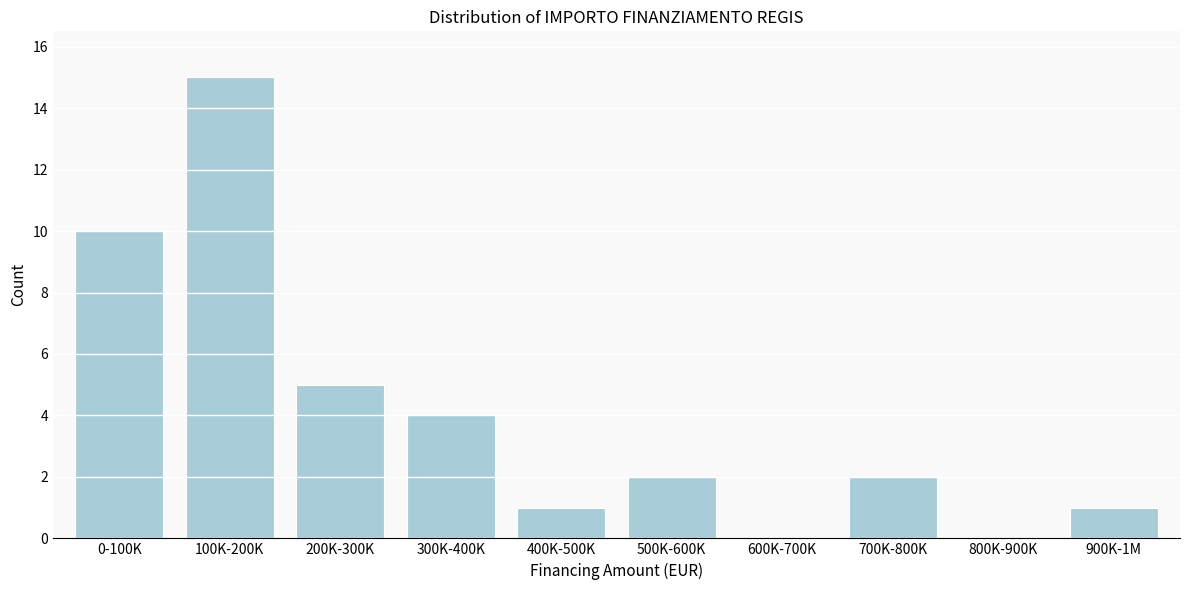

Reading right to left, extract all data points from this chart.

900K-1M=1	800K-900K=0	700K-800K=2	600K-700K=0	500K-600K=2	400K-500K=1	300K-400K=4	200K-300K=5	100K-200K=15	0-100K=10